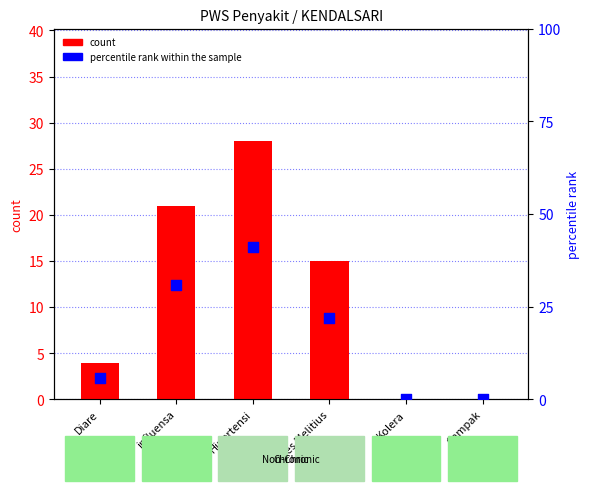

At how many categories does at least one series exceed 18?

3